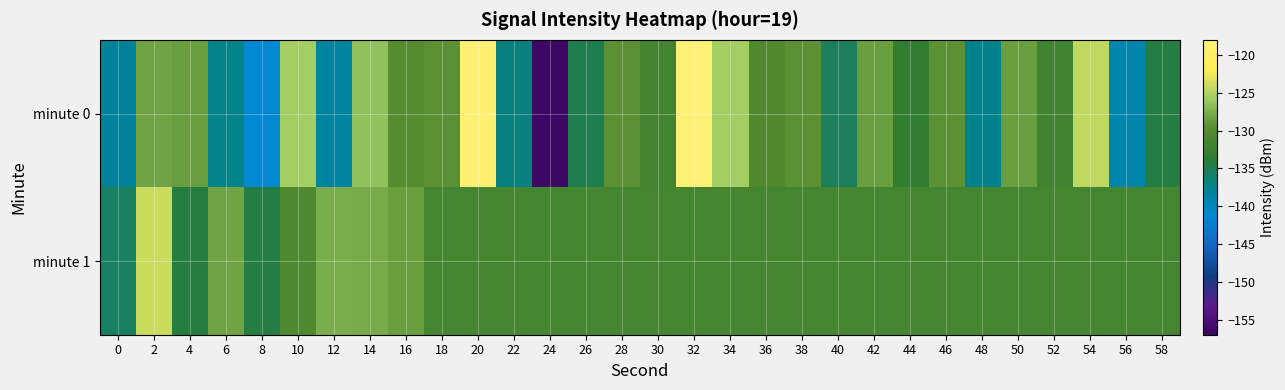

Which has a higher value, 34 or 4?

34